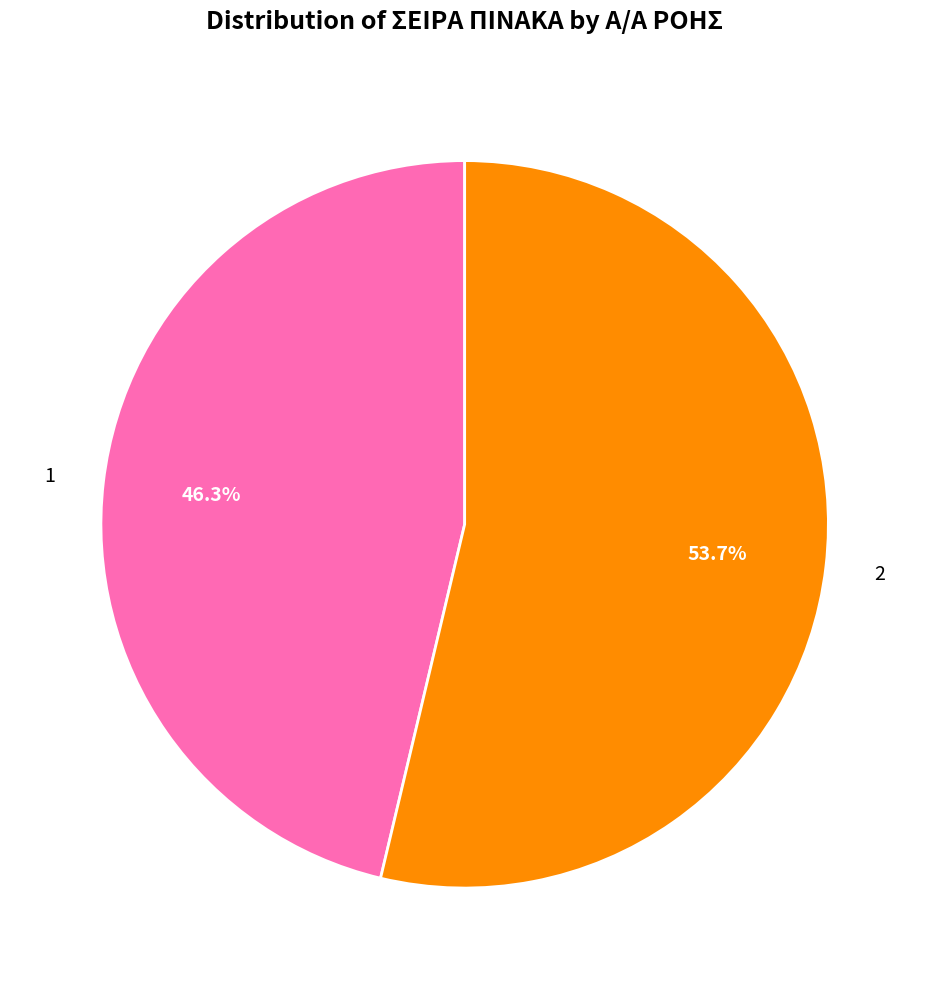

How many slices are in this pie chart?

2